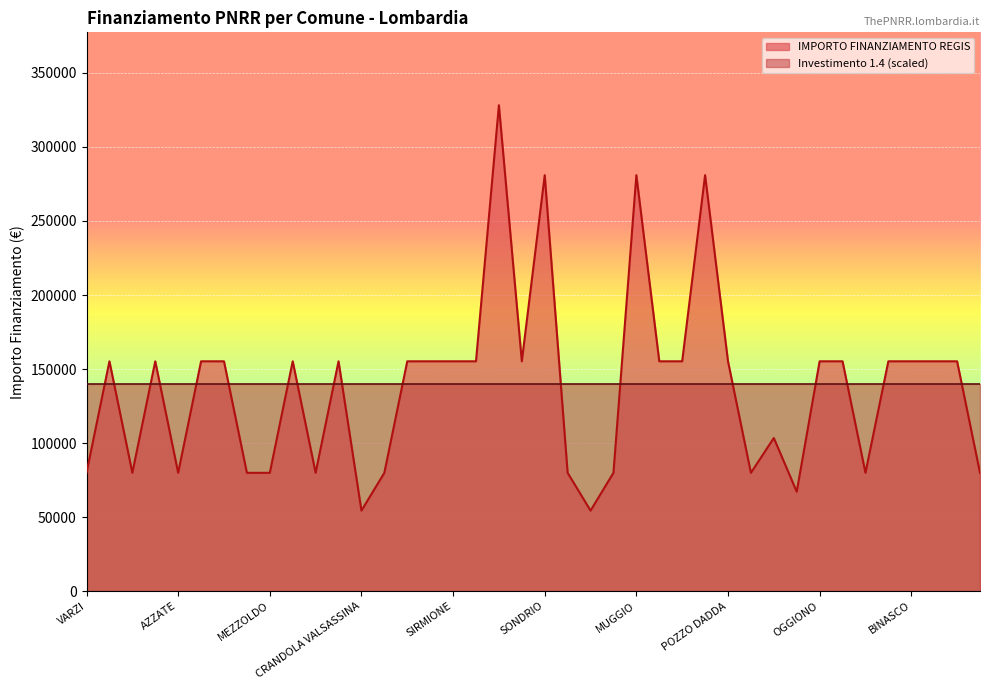

What is the ratio of the value at MANERBIO to the value at GANDELLINO?

1.9